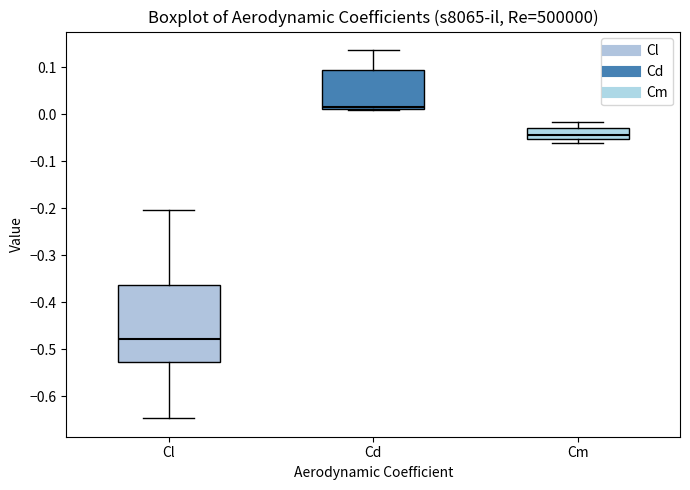

Reading left to right, transcribe this box plot: for each box, give where its median line is, the range the box spans, and where its two whiskers end, as read against the y-axis. The values are not printed on the chart, so give them approximately, as read against the axis.

Cl: median -0.48, box -0.53 to -0.36, whiskers -0.65 to -0.20
Cd: median 0.02, box 0.01 to 0.09, whiskers 0.01 (just below the box's lower edge) to 0.14
Cm: median -0.05 (just above the box's lower edge), box -0.05 to -0.03, whiskers -0.06 to -0.02